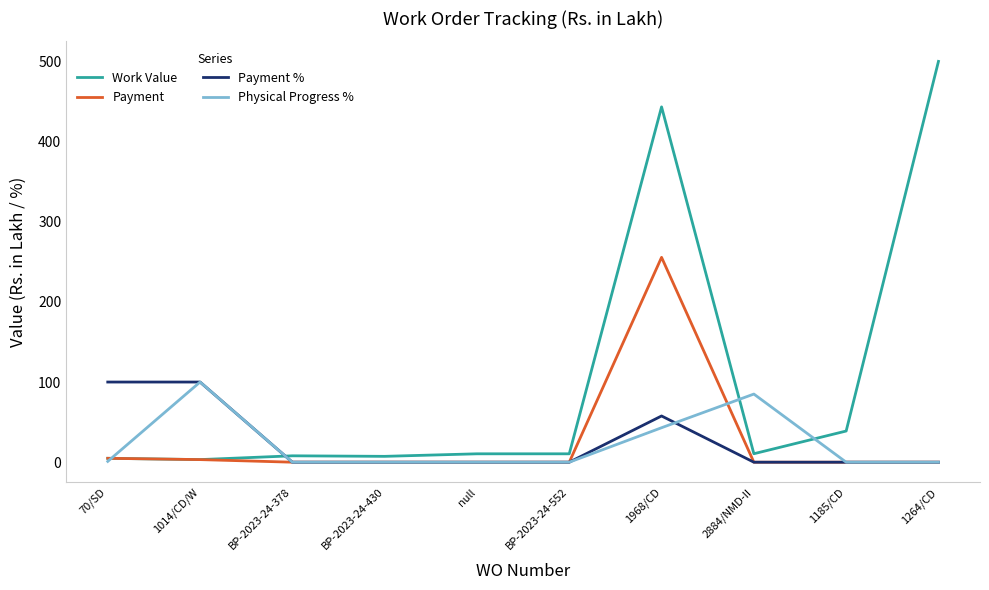

True or false: Payment has a value of 150.8 at 1968/CD.

False